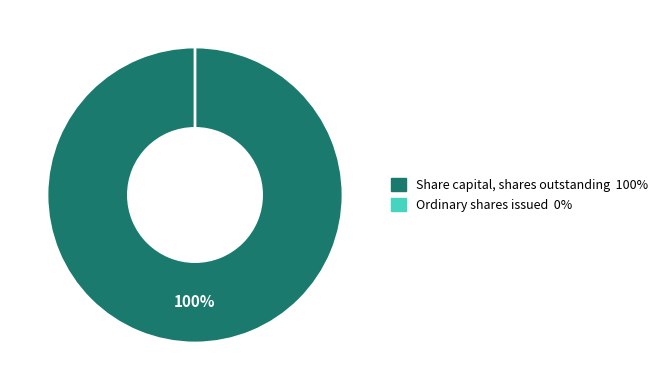

Combined, what portion of the pie is Ordinary shares issued and Share capital, shares outstanding?

100.0%